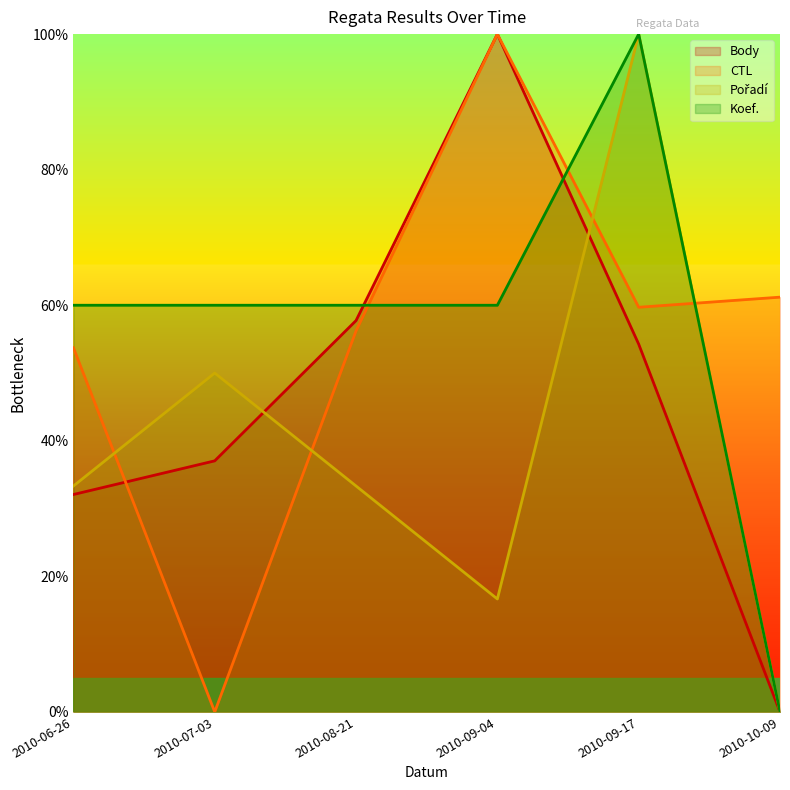

How many times do CTL and Koef. cross each other?

3